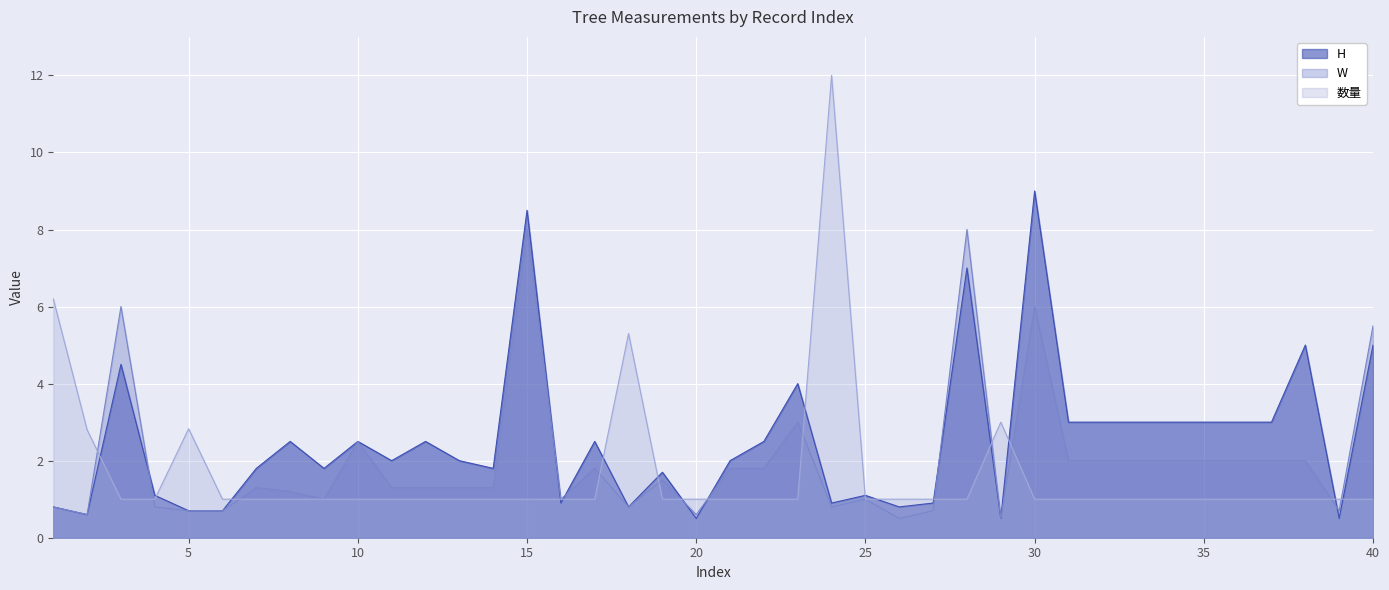

What is the minimum value shown in the chart?

0.5